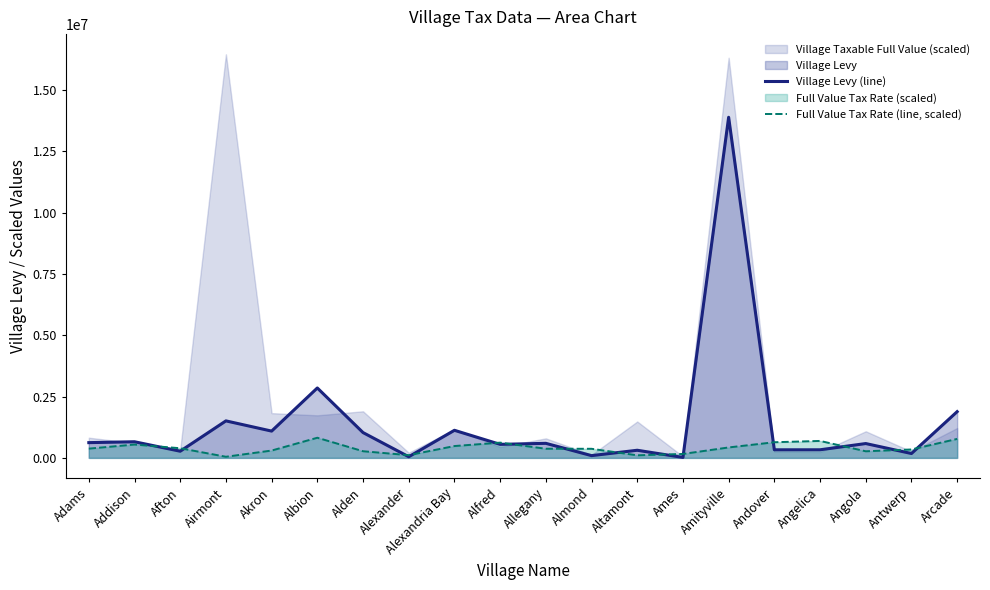

Reading left to right, what are all the values shown in this chart?

Village Levy (line): Adams=621782.0	Addison=657759.0	Afton=271801.0	Airmont=1508846.0	Akron=1092539.0	Albion=2851056.0	Alden=1032396.0	Alexander=46646.0	Alexandria Bay=1125000.0	Alfred=551584.0	Allegany=593650.0	Almond=91721.0	Altamont=311000.0	Ames=18715.0	Amityville=13890907.0	Andover=329274.0	Angelica=329881.0	Angola=584539.0	Antwerp=177982.0	Arcade=1885278.0
Full Value Tax Rate (line, scaled): Adams=377499.5	Addison=544005.0	Afton=393345.5	Airmont=45834.5	Akron=299314.5	Albion=821400.0	Alden=271686.5	Alexander=110483.5	Alexandria Bay=482651.0	Alfred=621729.5	Allegany=372883.5	Almond=371064.5	Altamont=104762.0	Ames=160731.0	Amityville=425587.5	Andover=638140.0	Angelica=691524.5	Angola=269369.5	Antwerp=342864.5	Arcade=773893.0